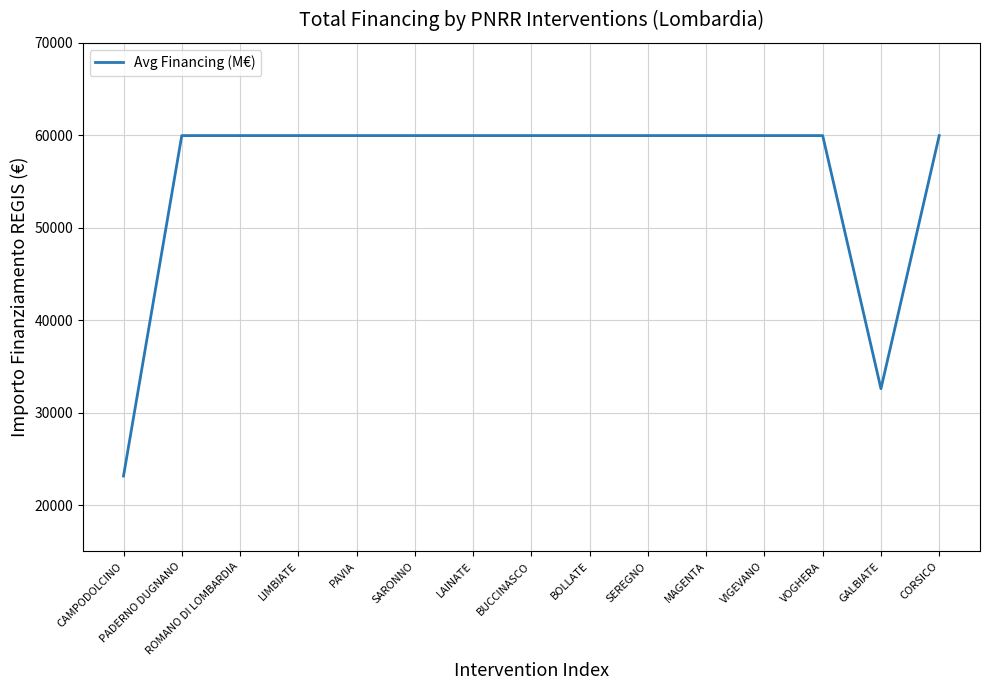

What is the change in value from CAMPODOLCINO to LIMBIATE?

+36819